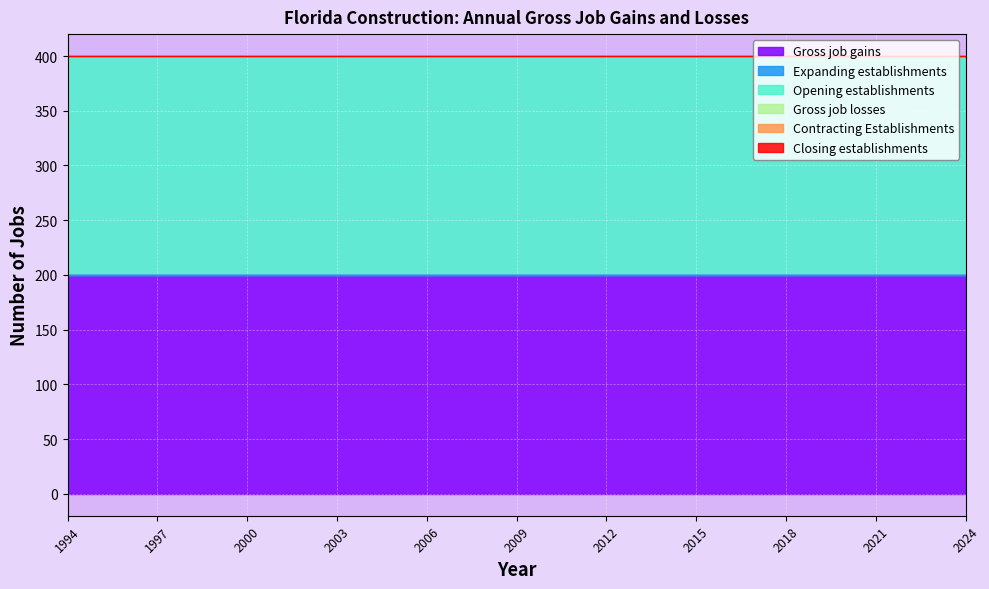

What is the difference between the highest and lowest values at 2001?

200